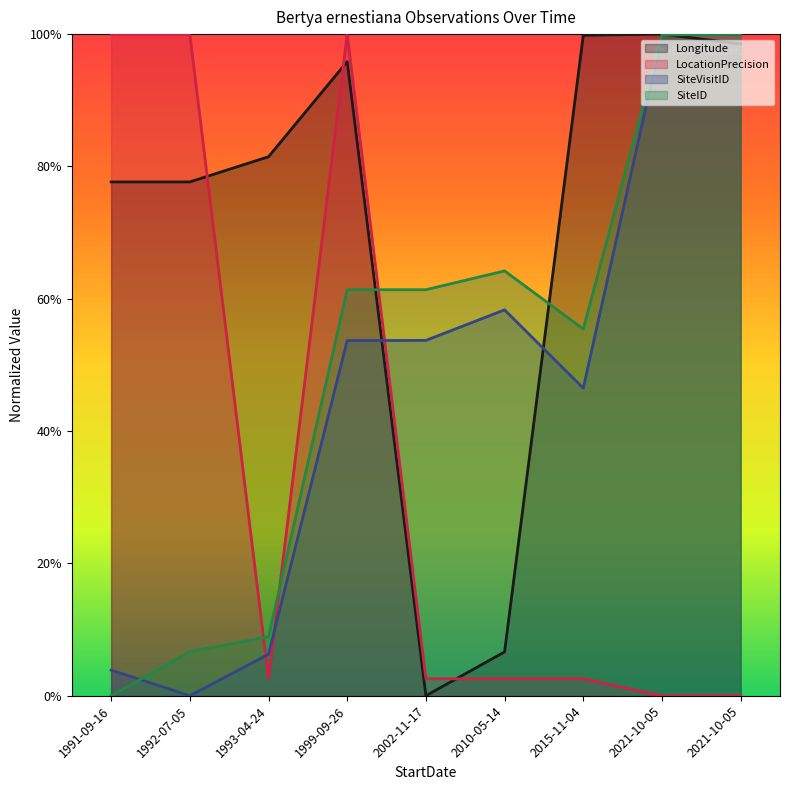

True or false: SiteID and SiteVisitID intersect in this chart.

True